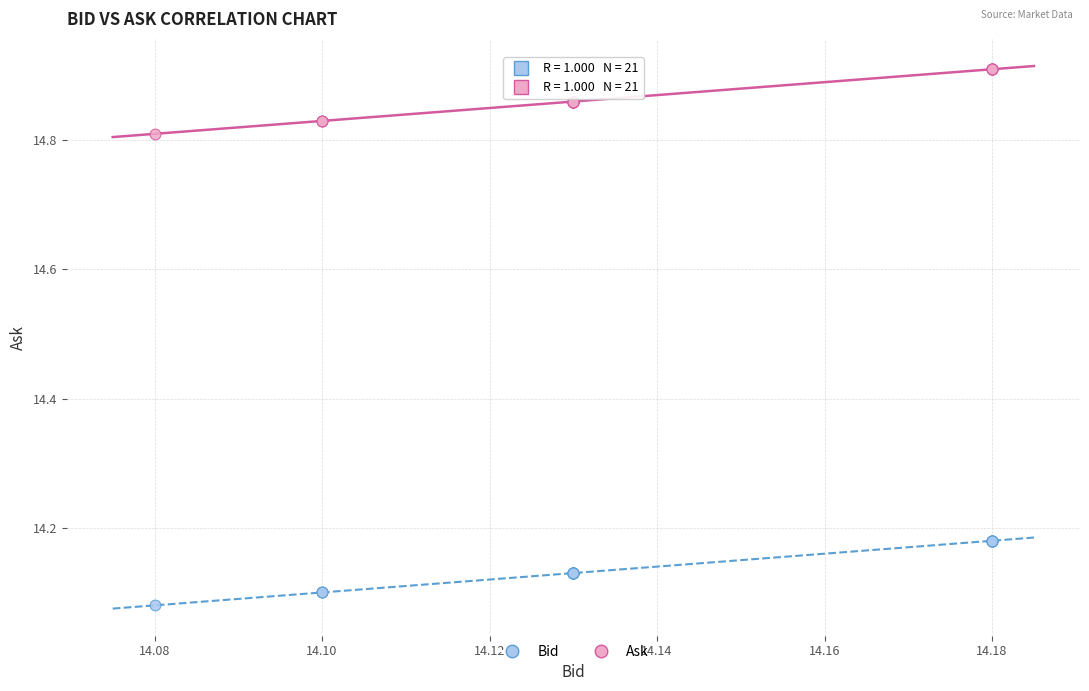

Which series contains the highest Y value?

Ask